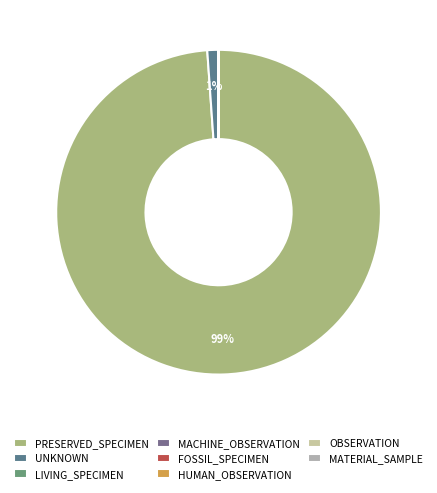

To the nearest percent, what is the difference between the largest and smallest slice percentages?

99%